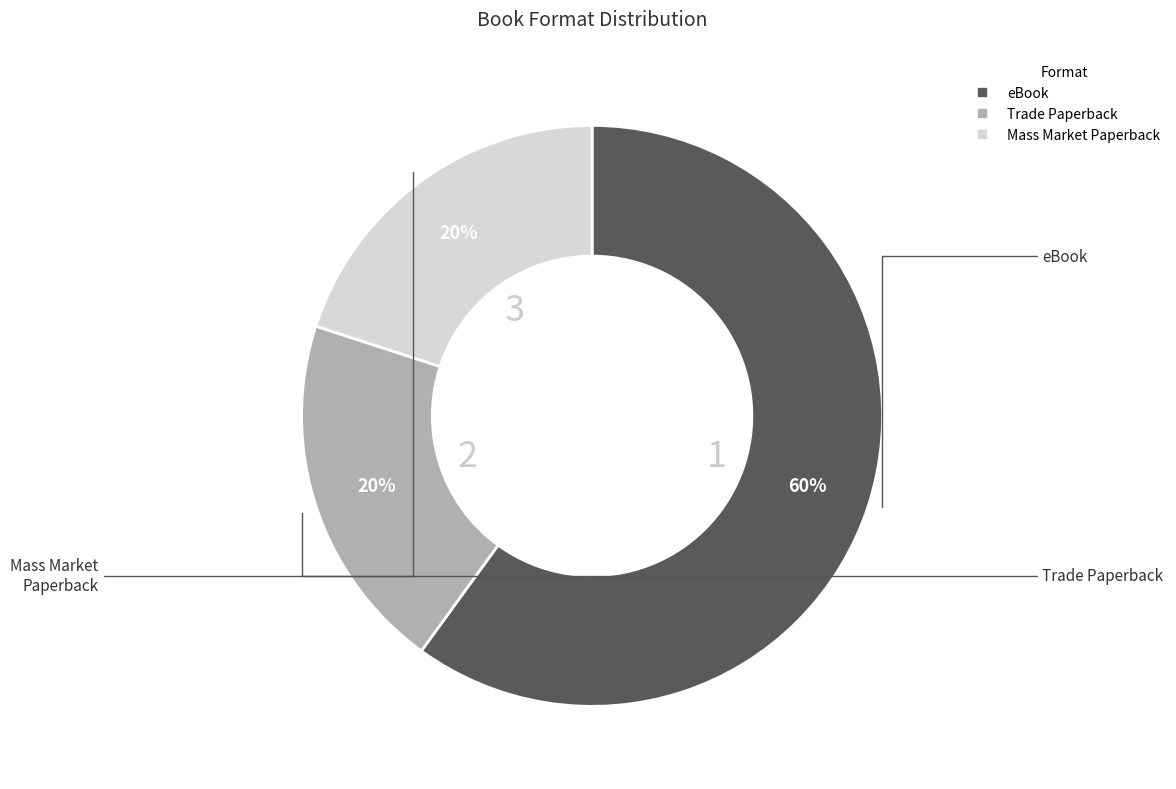

Combined, do Mass Market Paperback and eBook account for over 50%?

Yes